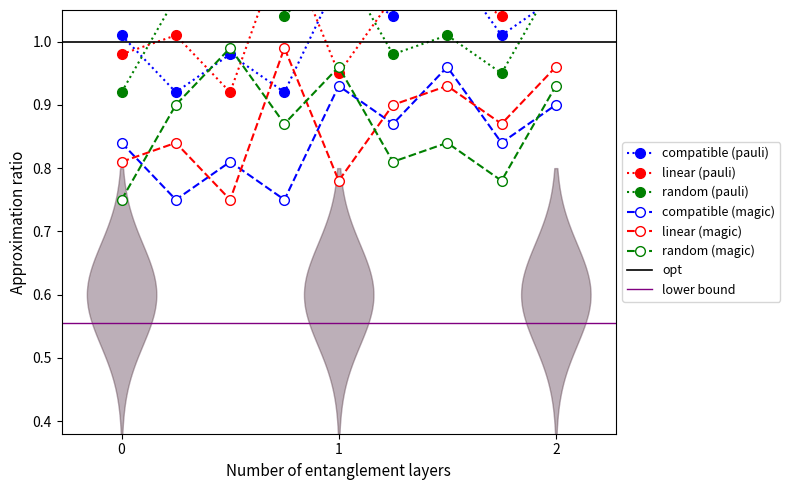

Is it true that compatible (magic) equals 1.5 at 2?

False